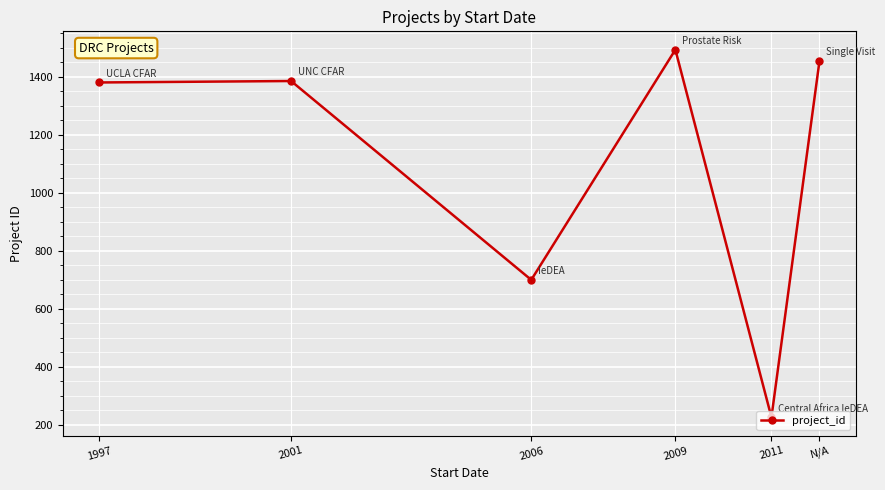

What is the label of the 5th point from the left?

2011